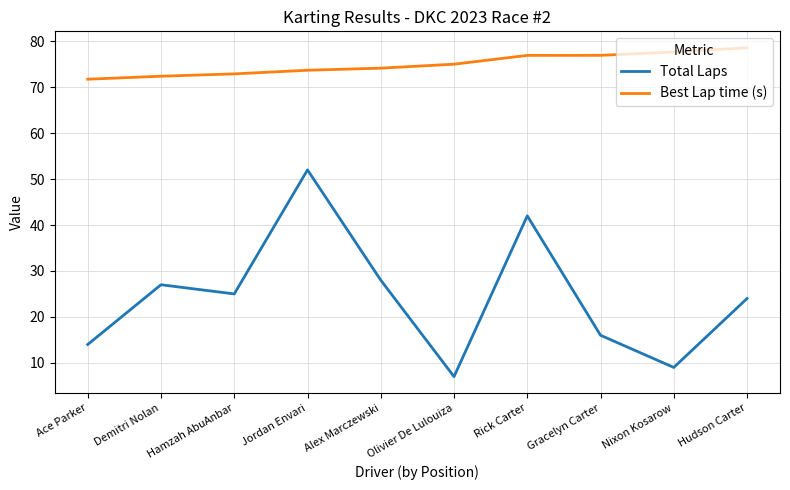

True or false: Total Laps has more than 2 points higher than both neighbors.

True